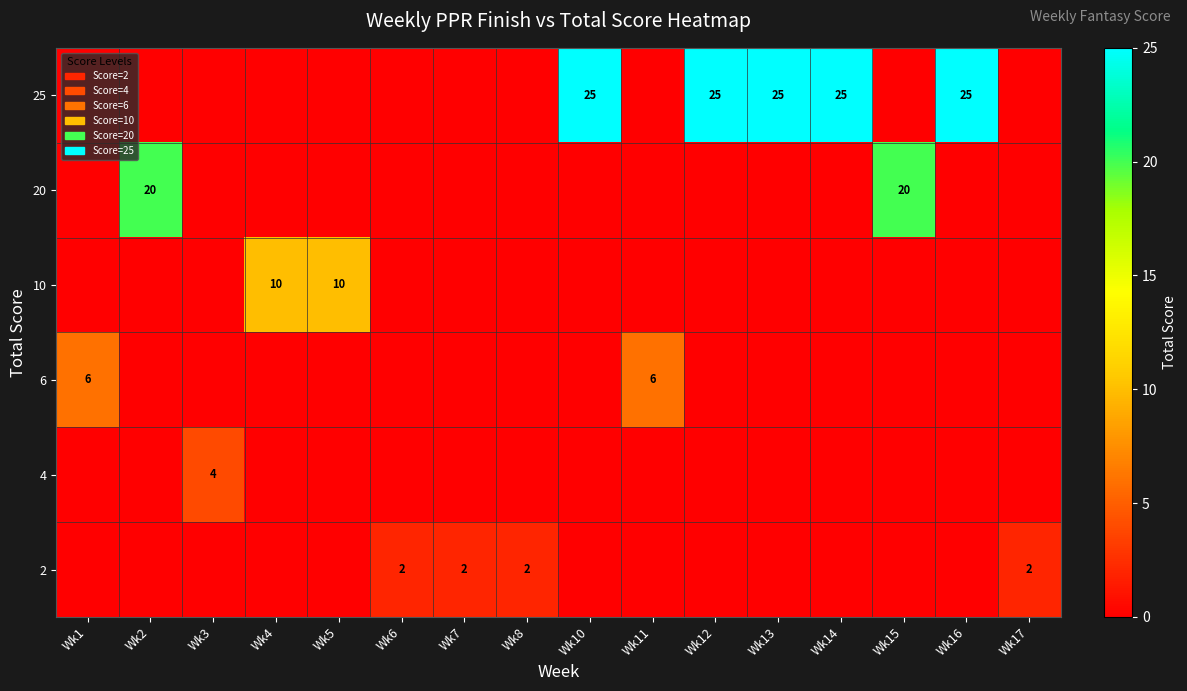

True or false: 25 has a value of 38 at Wk12.

False